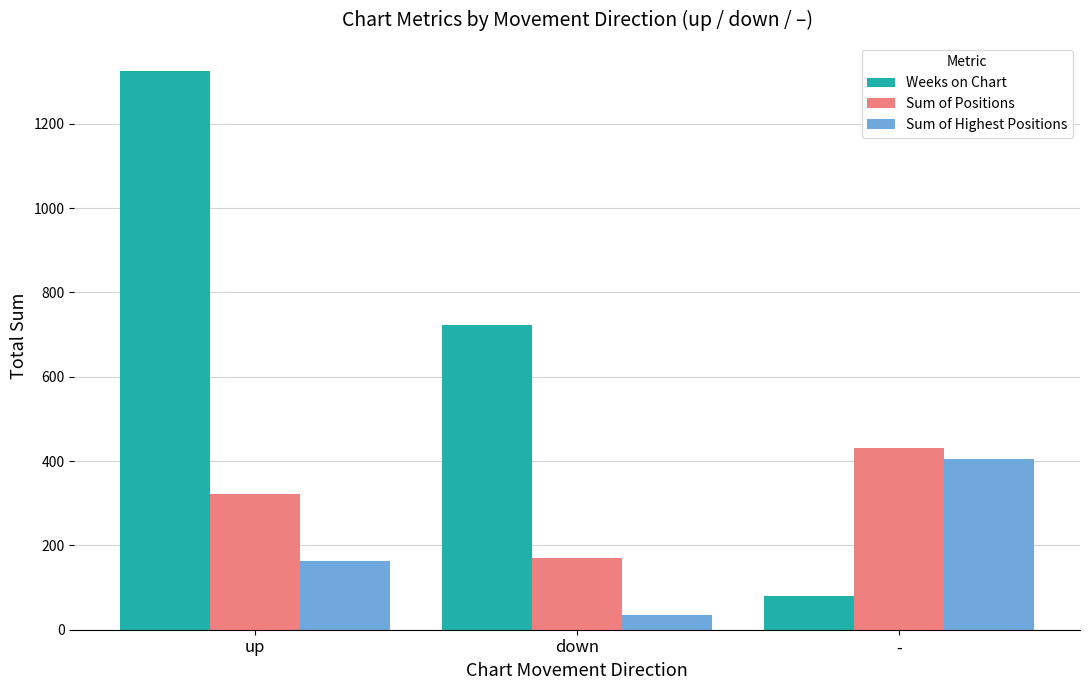

Is the value of Sum of Highest Positions at up greater than the value of Weeks on Chart at up?

No